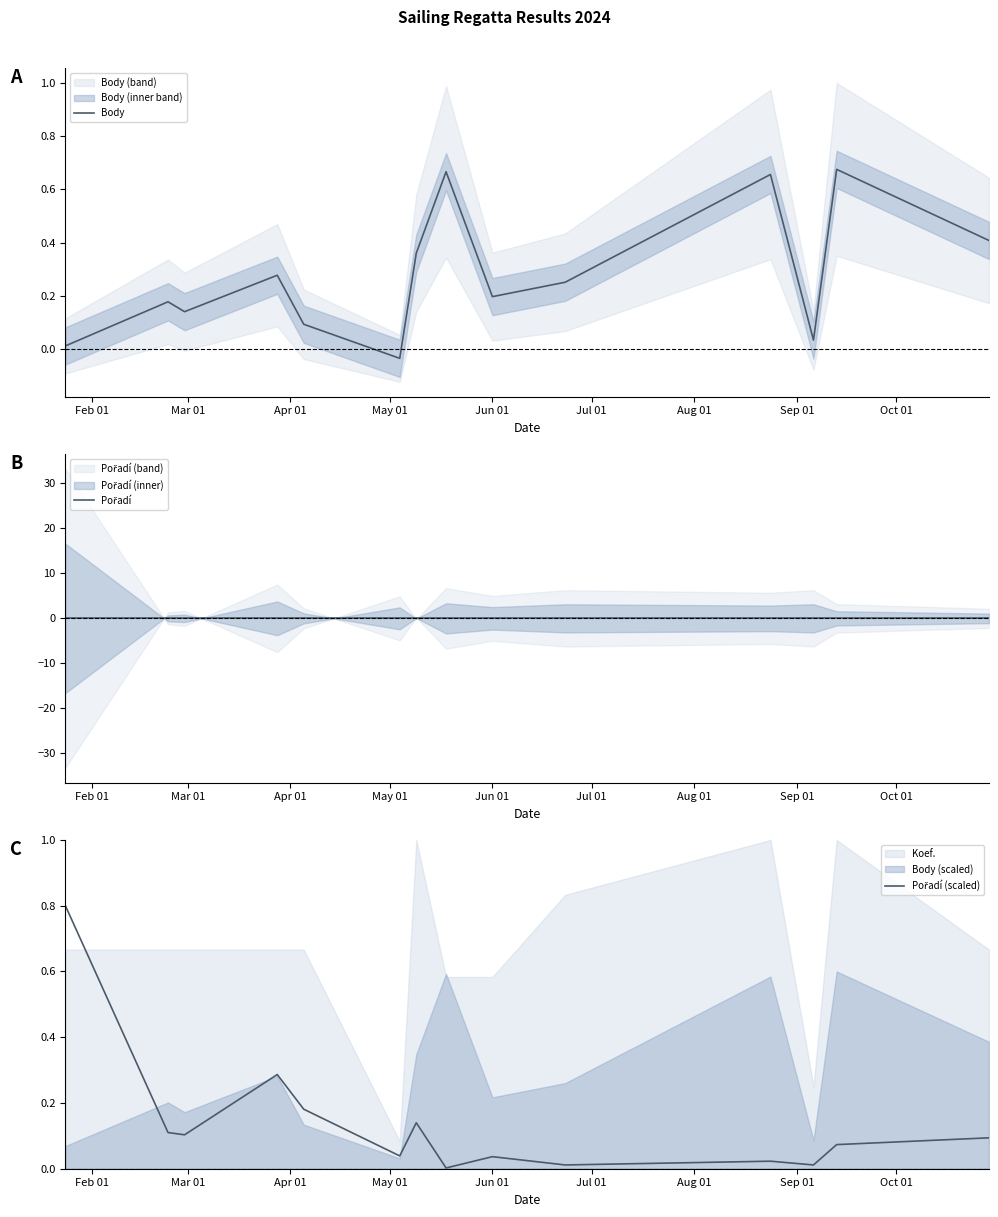

How many values in Body are above zero?

13